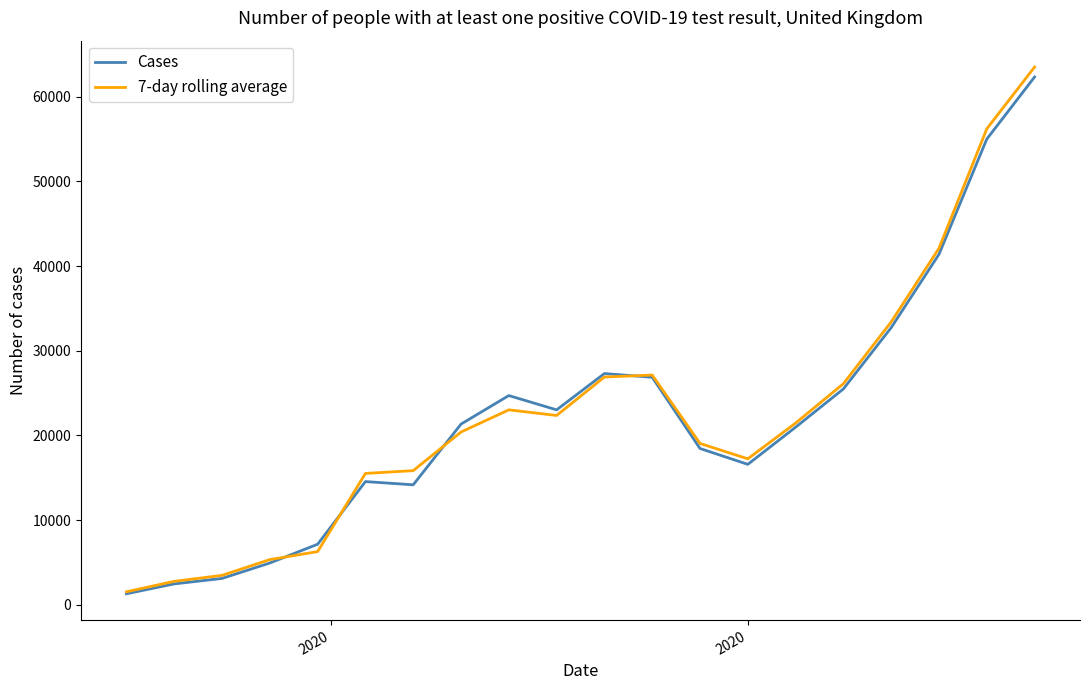

What is the greatest value displayed?

63500